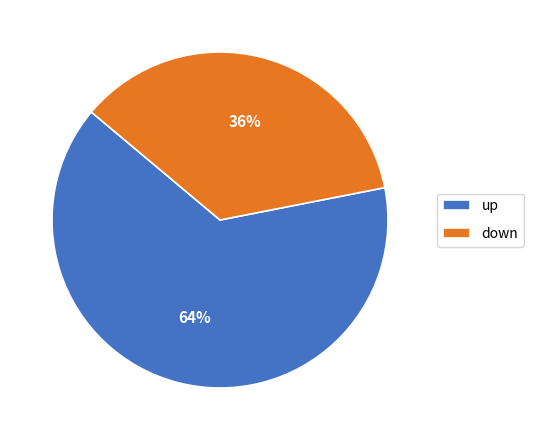

Is it true that up is 64% of the pie?

True